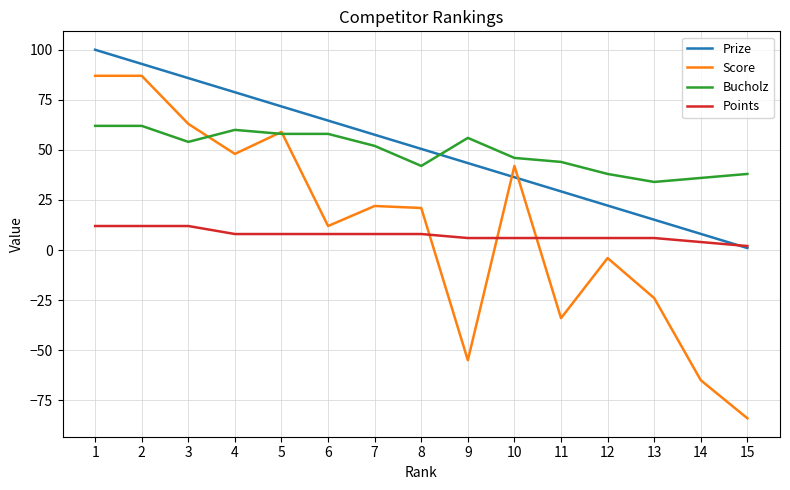

True or false: Bucholz and Prize intersect in this chart.

True